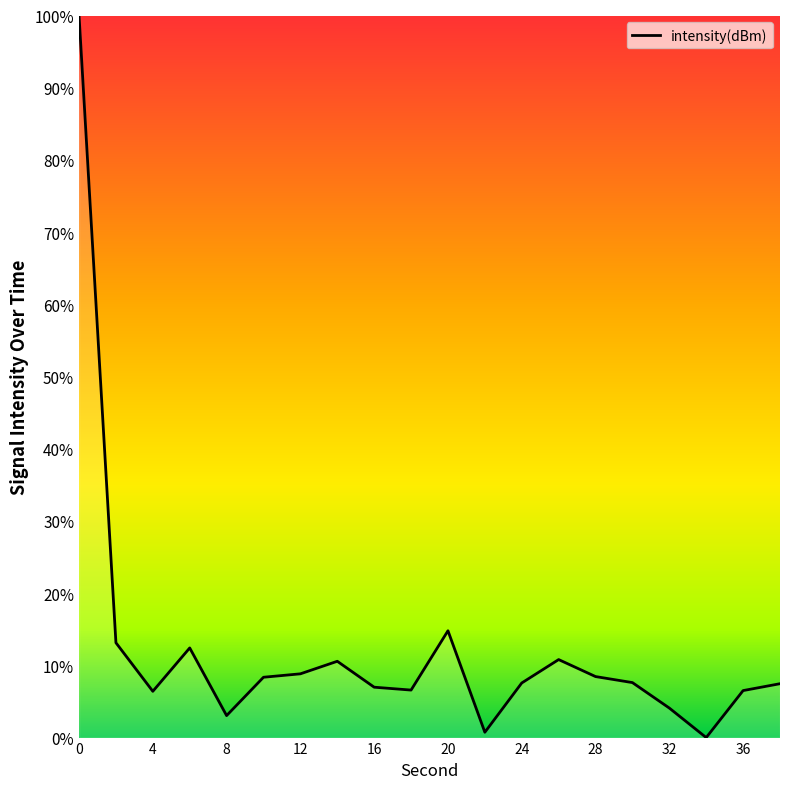

What is the greatest value displayed?

100.0